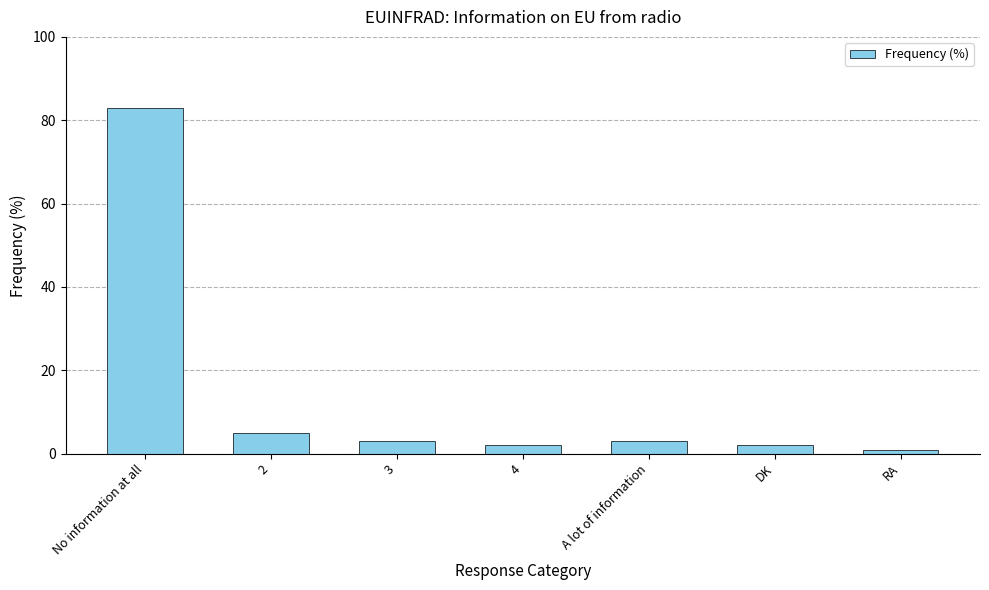

What is the label of the 5th bar from the left?

A lot of information